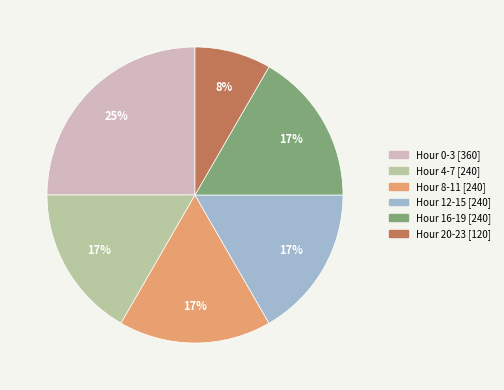

How many segments does this pie chart have?

6